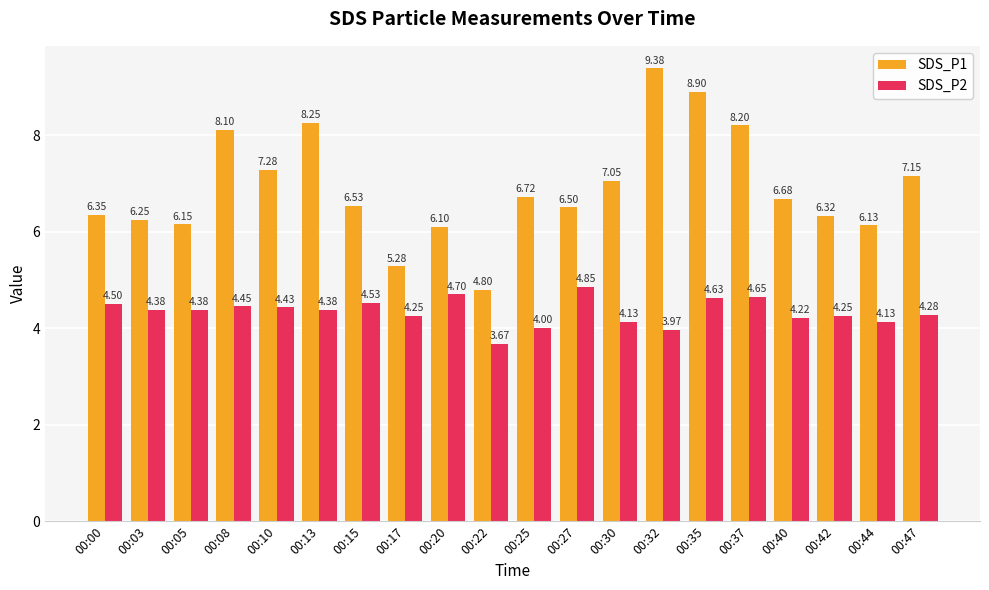

Which series has the widest spread of values?

SDS_P1